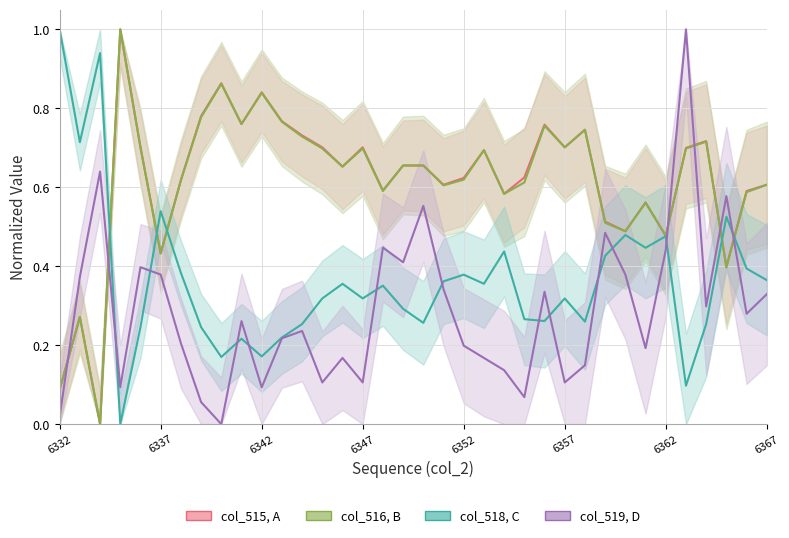

What is the difference between the maximum and minimum values in the col_518, C series?

1.0